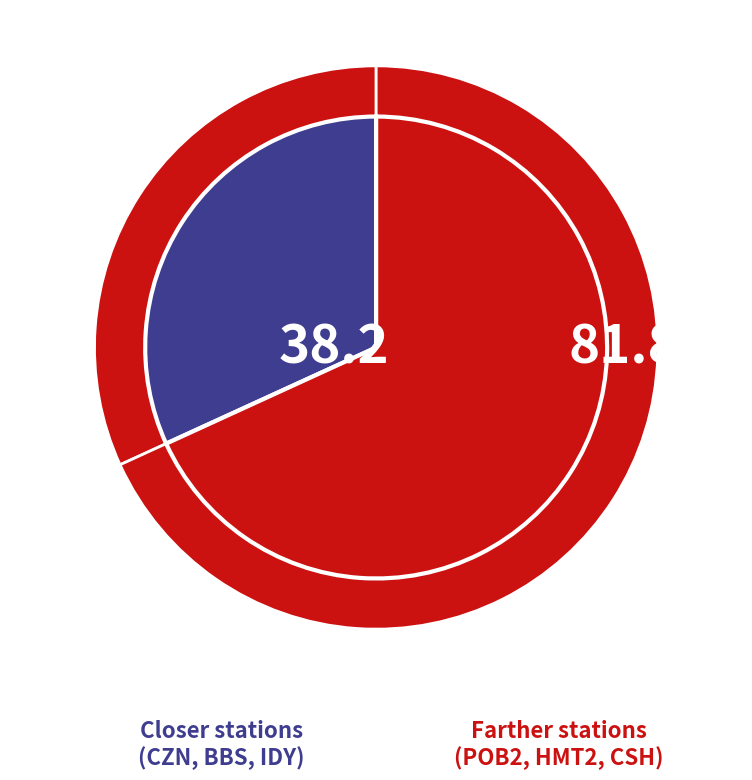

Rank the categories by value from lowest to highest.

CZN, BBS, IDY, POB2, HMT2, CSH